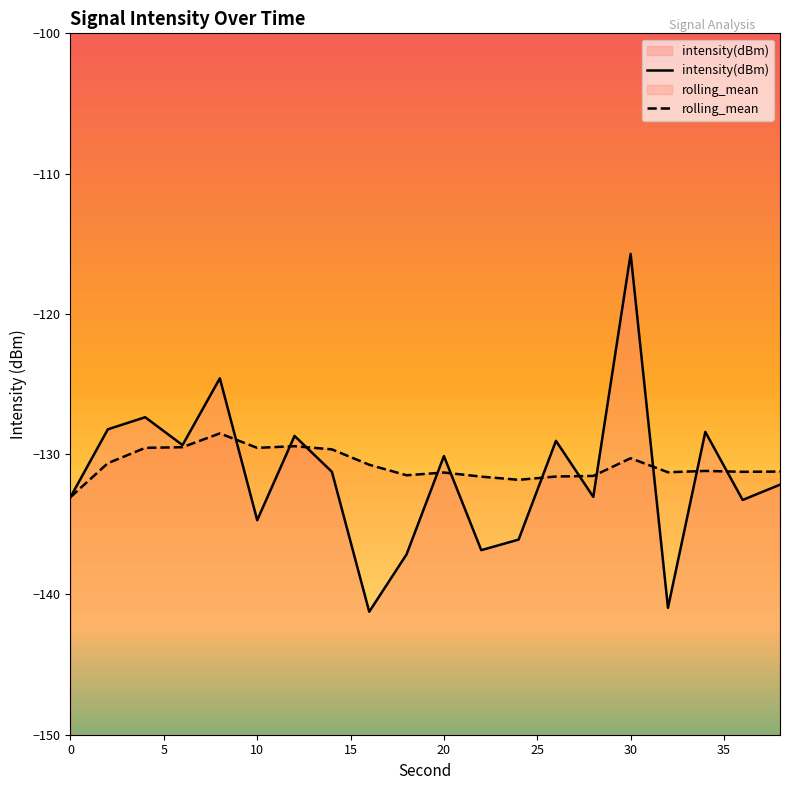

How many interior local peaks does the rolling_mean series have?

5